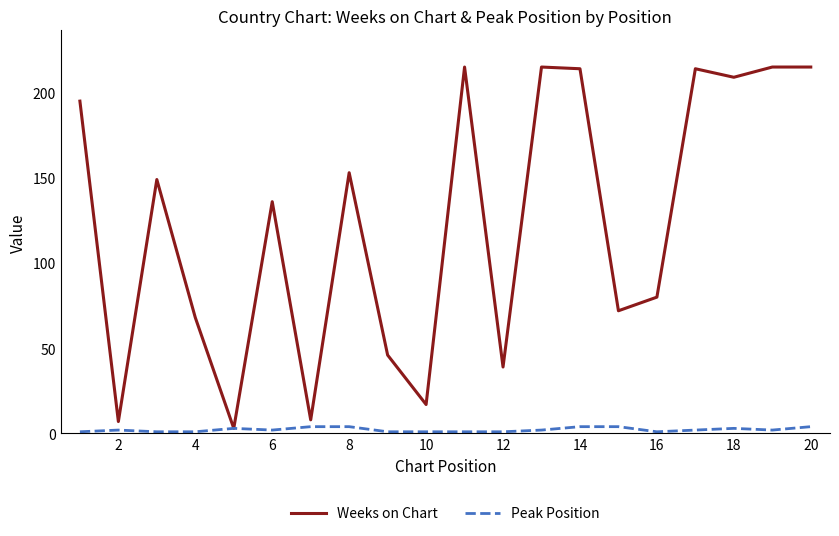

Which series has the widest spread of values?

Weeks on Chart